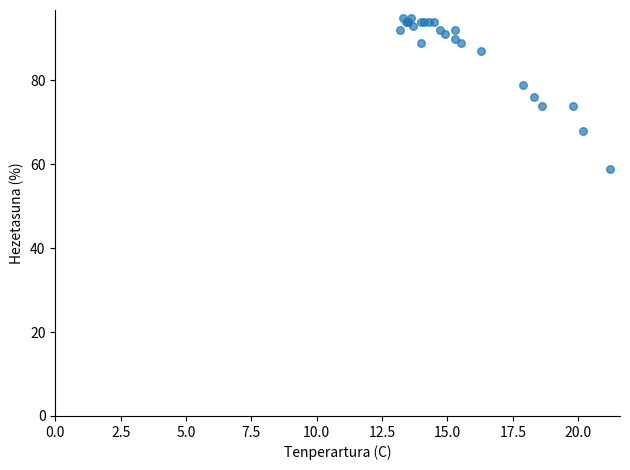

What Y value in the scatter plot is closest to 77?

76